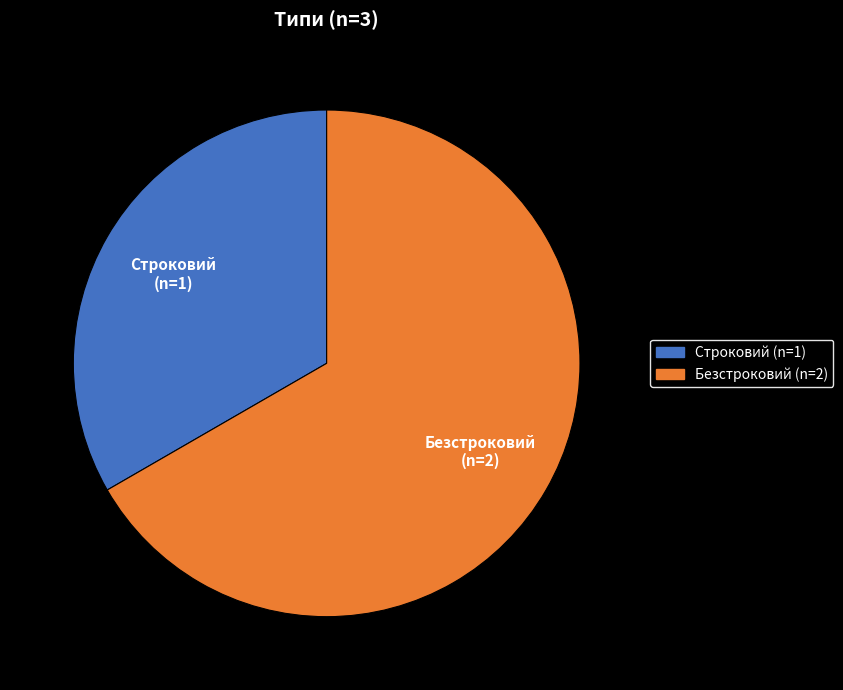

The Безстроковий slice represents 79% of the pie. True or false?

False